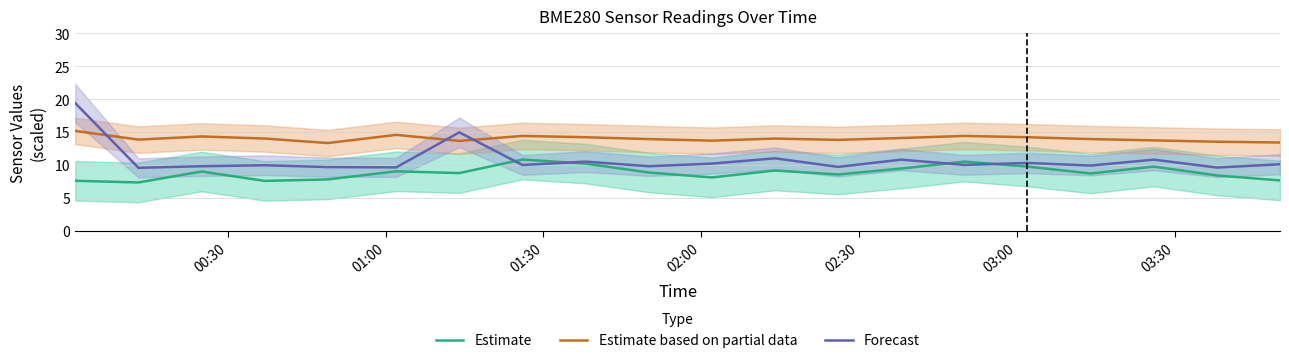

True or false: Estimate and Estimate based on partial data intersect in this chart.

False